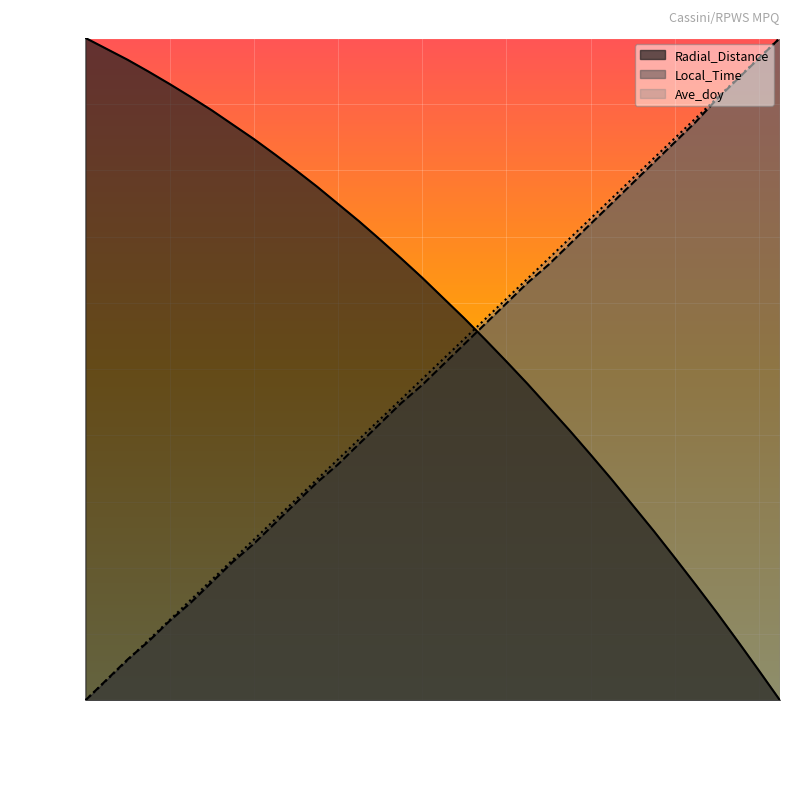

How many data points in Ave_doy are above 0?

33